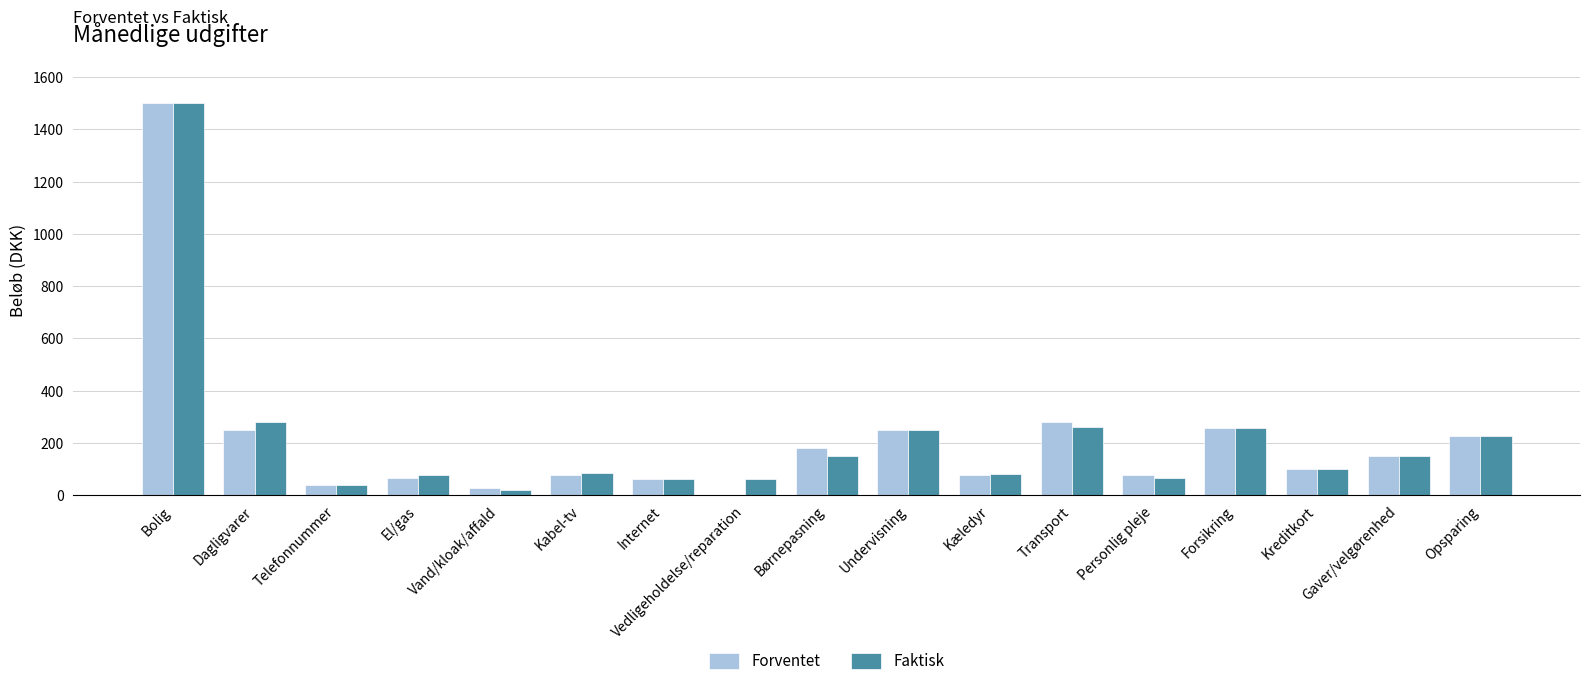

The value of Faktisk at Børnepasning is 237. True or false?

False